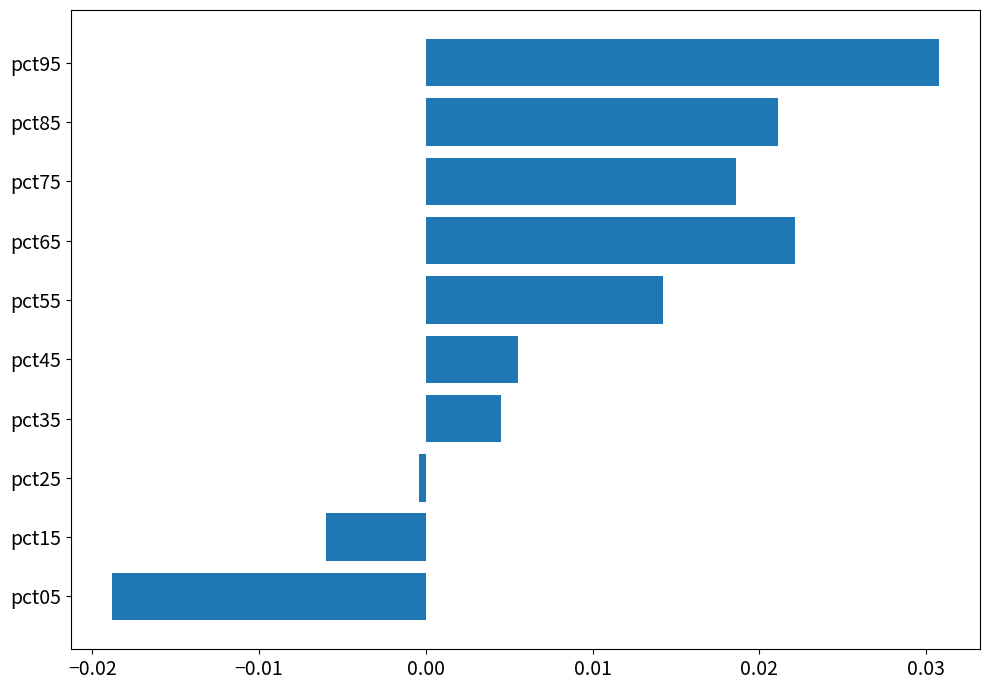

Between pct55 and pct05, which is larger?

pct55